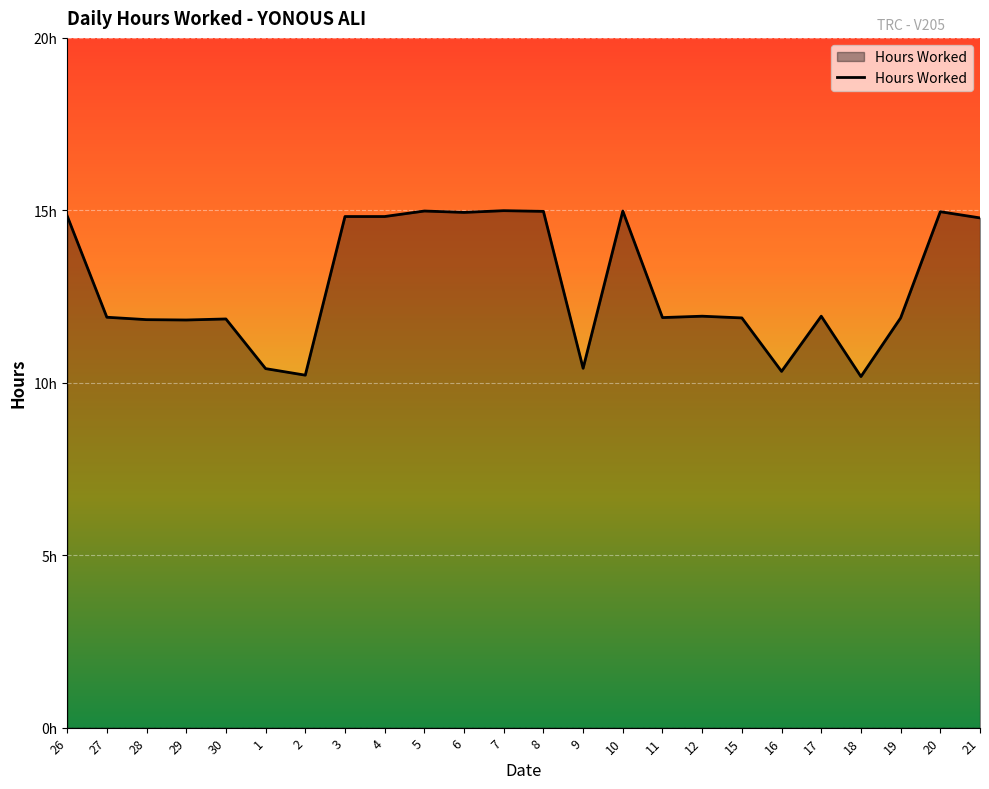

What is the greatest value displayed?

15.0